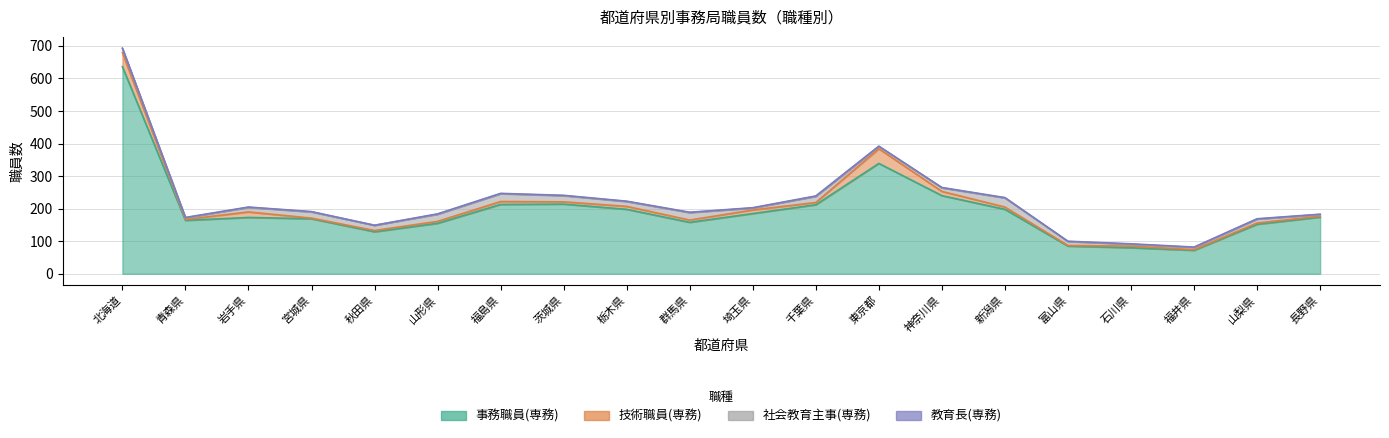

What is the difference between the second highest and minimum values in the 社会教育主事(専務) series?

19